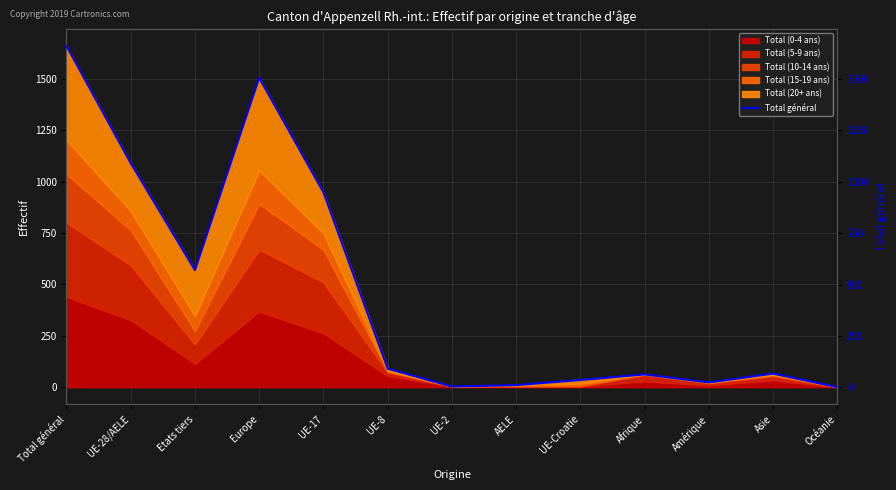

What is the difference between the maximum and minimum values?

1660